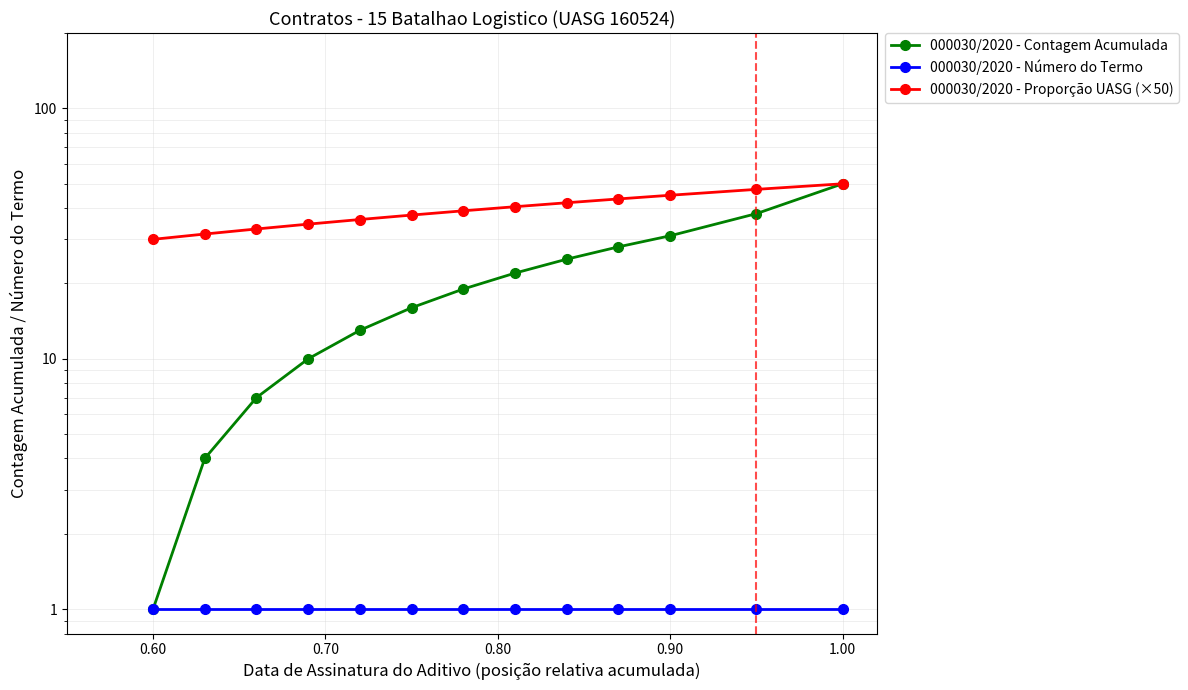

What is the value of the 000030/2020 - Número do Termo point at the 1st from the left?

1.0